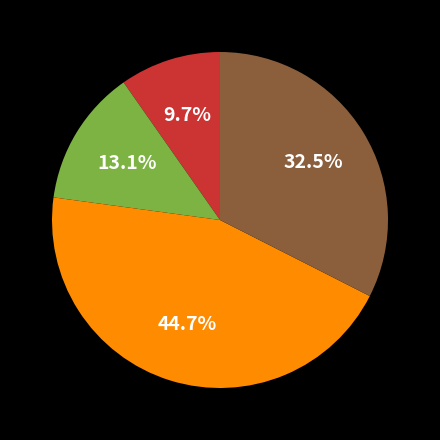

To the nearest percent, what is the average slice percentage?

25%